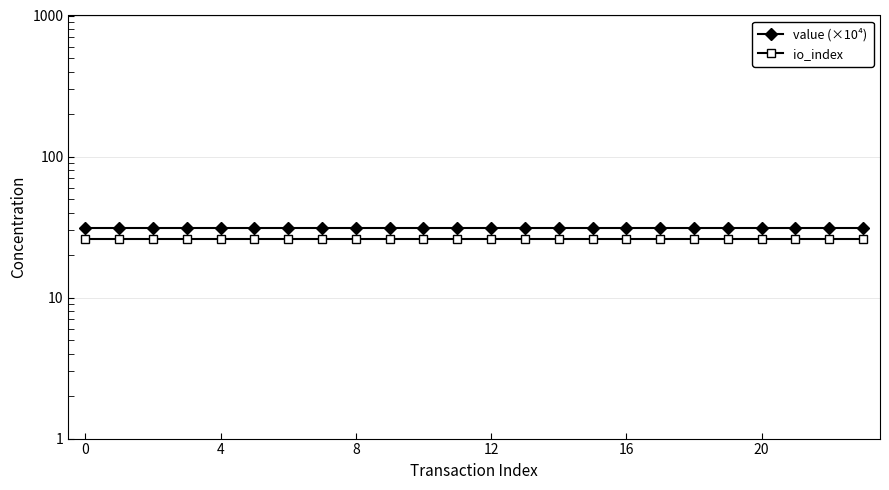

True or false: value (×10⁴) has more than 2 interior local peaks.

False